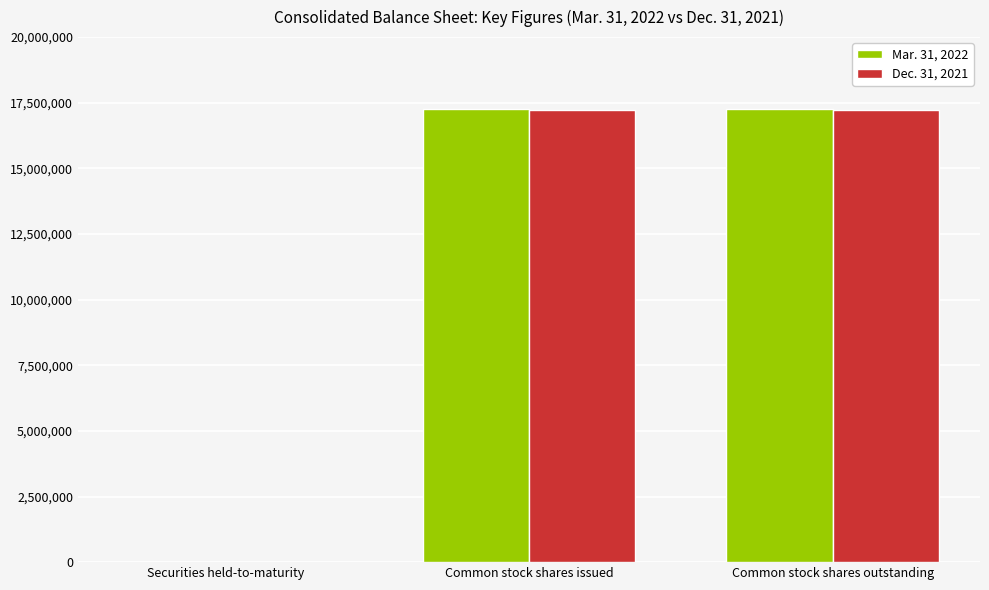

What is the average value of the Dec. 31, 2021 series?

11484964